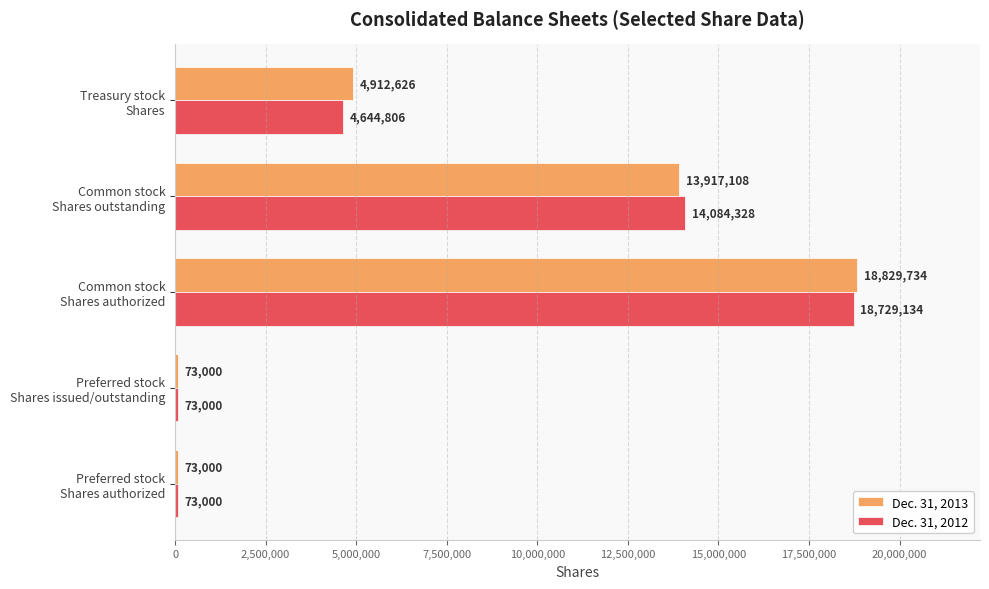

What is the sum of all Dec. 31, 2012 values?

37604268